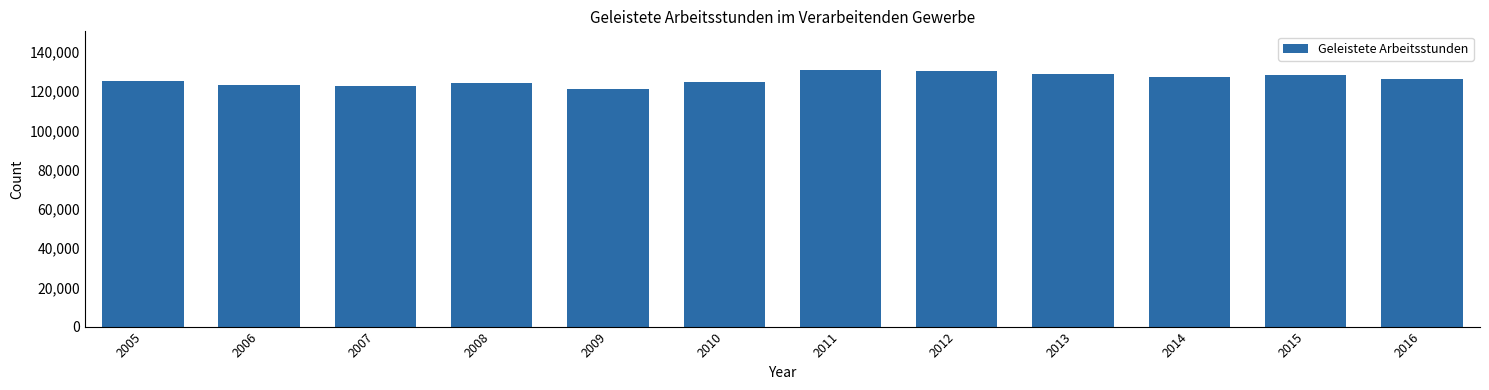

What is the average value?

126051